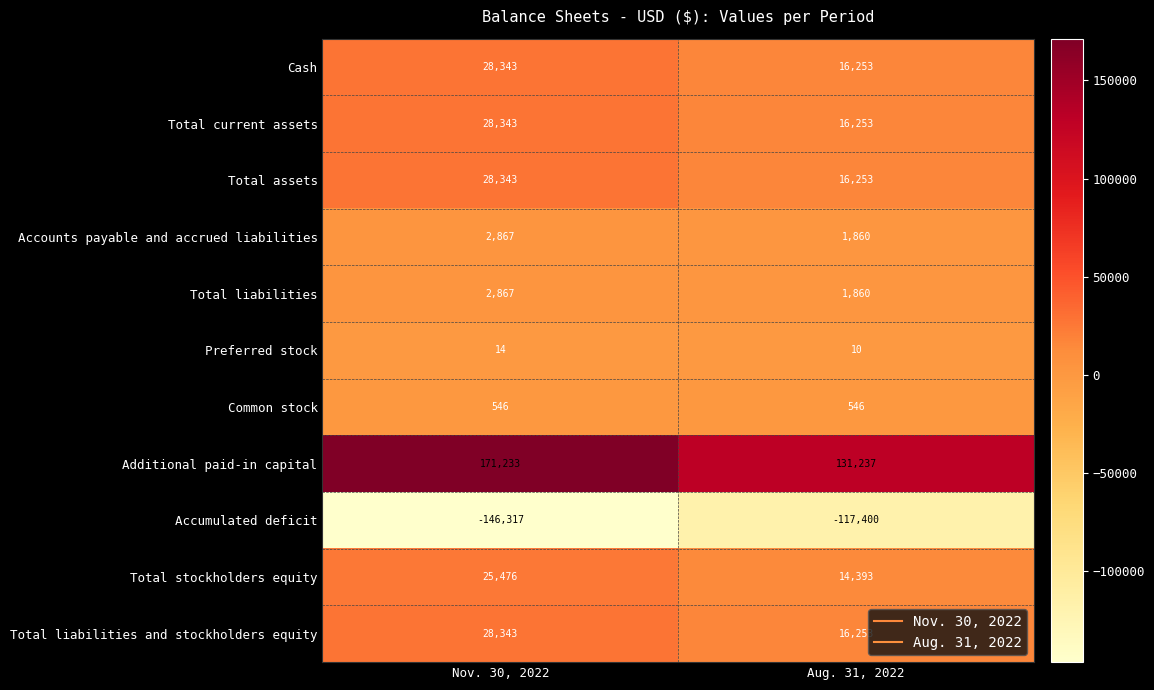

List the labels in order of Total liabilities and stockholders equity value, largest first.

Nov. 30, 2022, Aug. 31, 2022